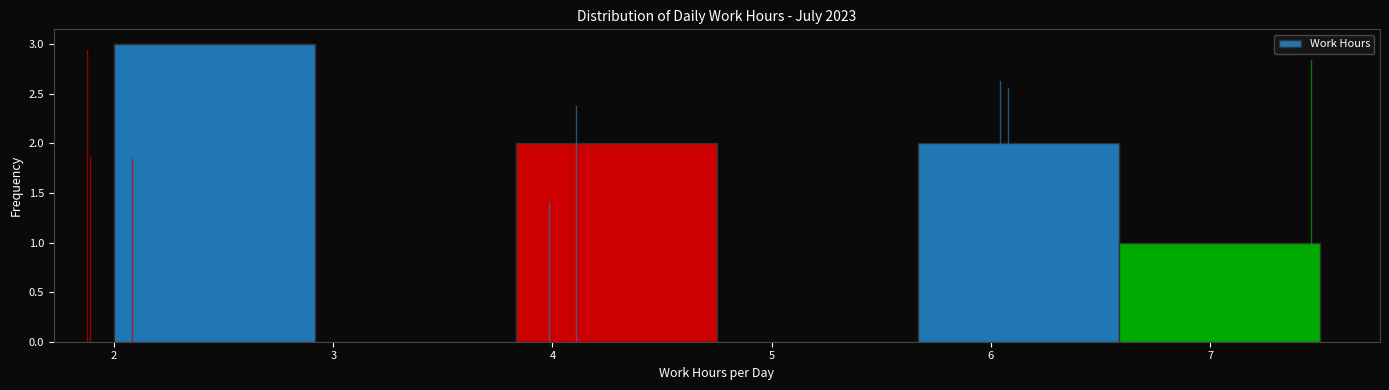

What is the height of the bar covering 6.6 to 7.5 on the x-axis? Neither the bar edges nor the heights are printed on the chart, so give them approximately, as read against the axes.

1